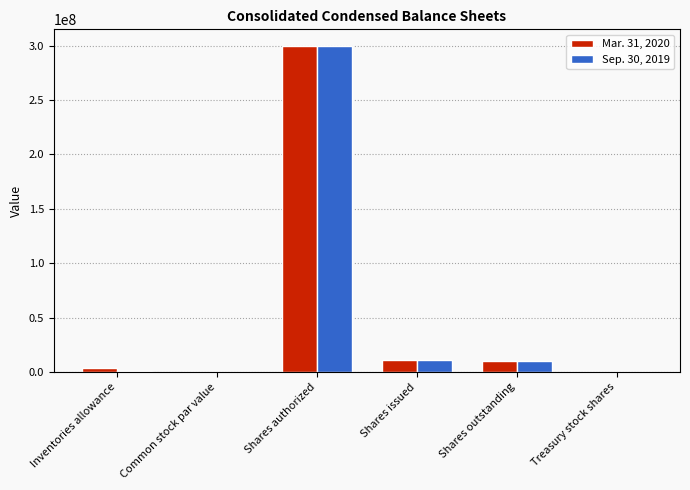

Between Shares authorized and Shares outstanding, which series saw the biggest shift?

Sep. 30, 2019